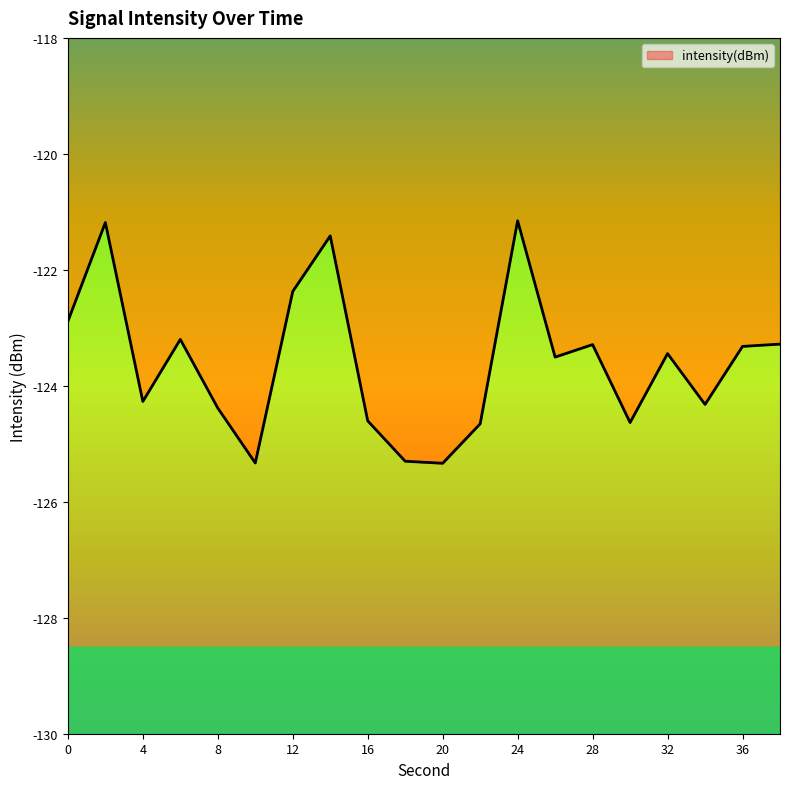

At which category does the data reach its first local valley?

4